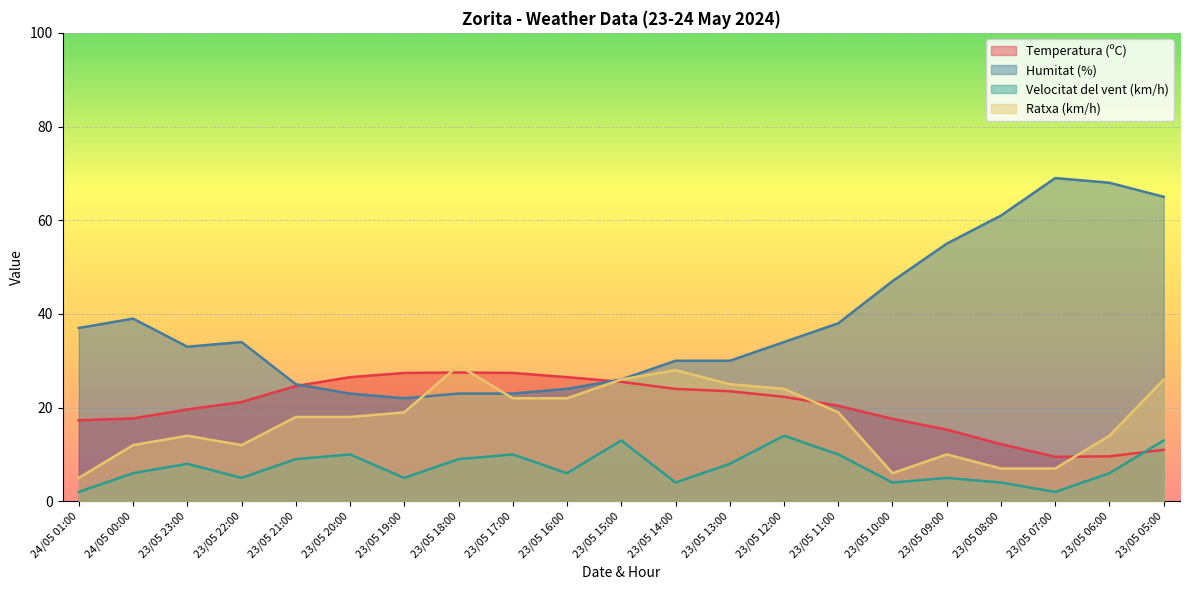

What is the difference between the highest and lowest values at 23/05 22:00?

29.0